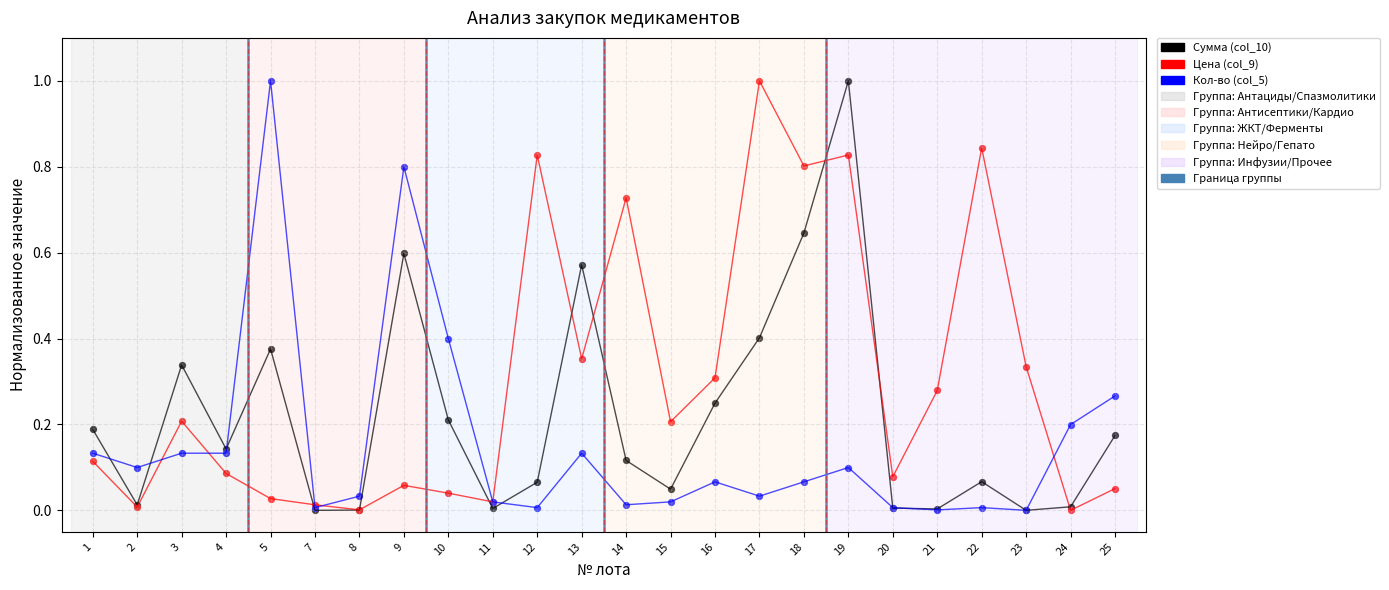

Which series has the widest spread of Y values?

Сумма (col_10)